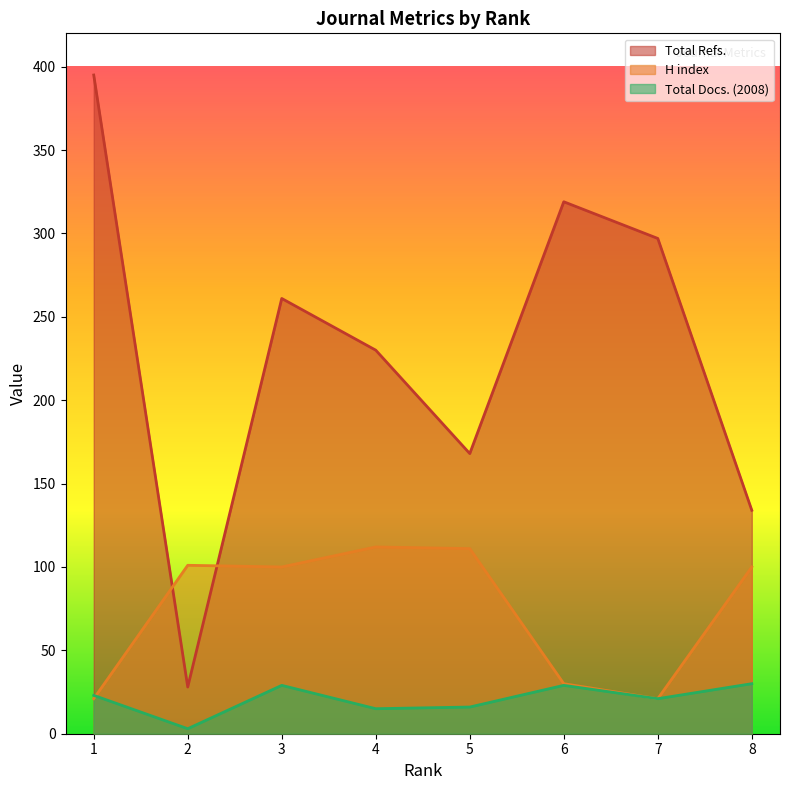

At which category does H index reach its first local peak?

2